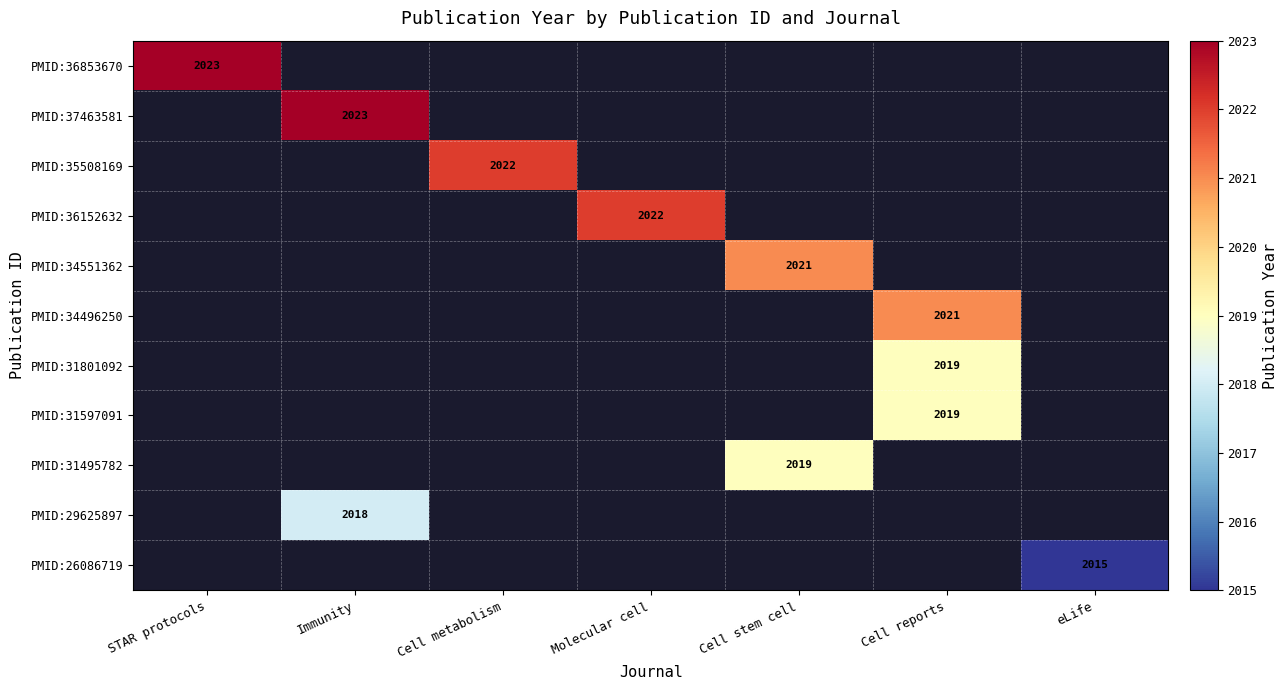

The value of PMID:34496250 at Cell reports is 2021. True or false?

True